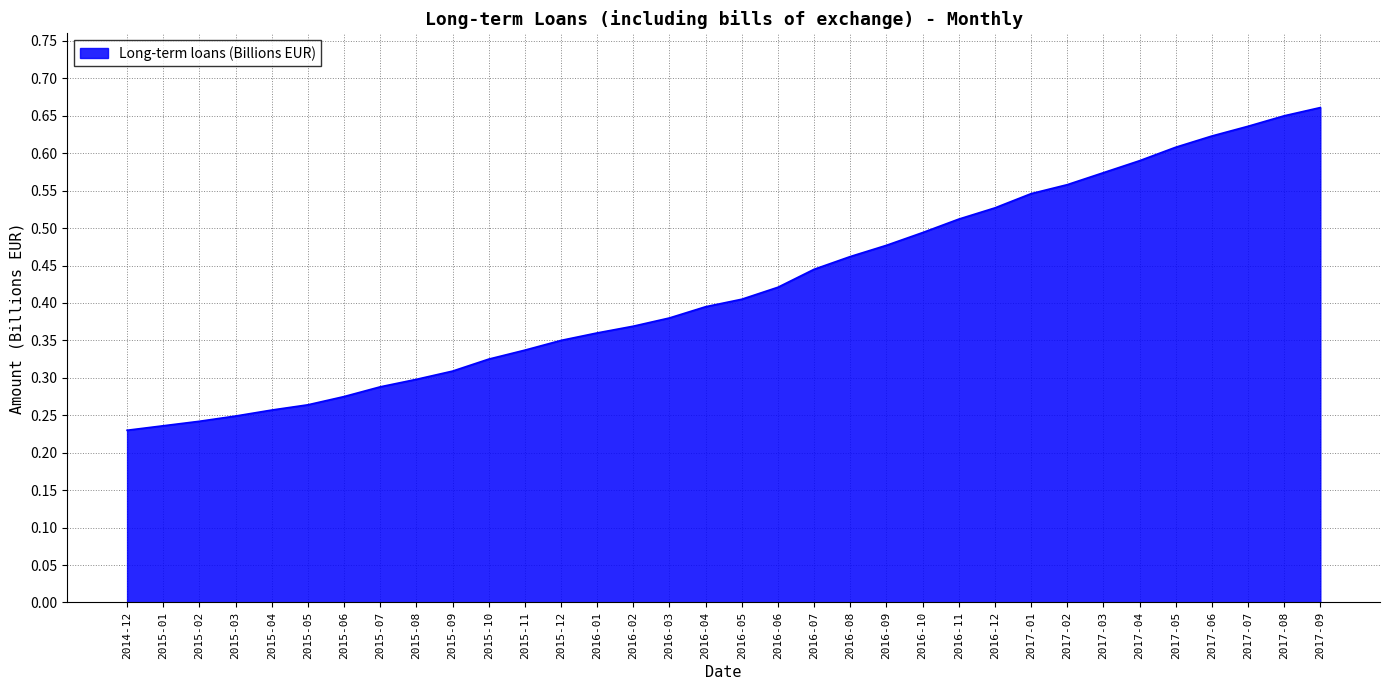

What position from the right is 2017-02?

8